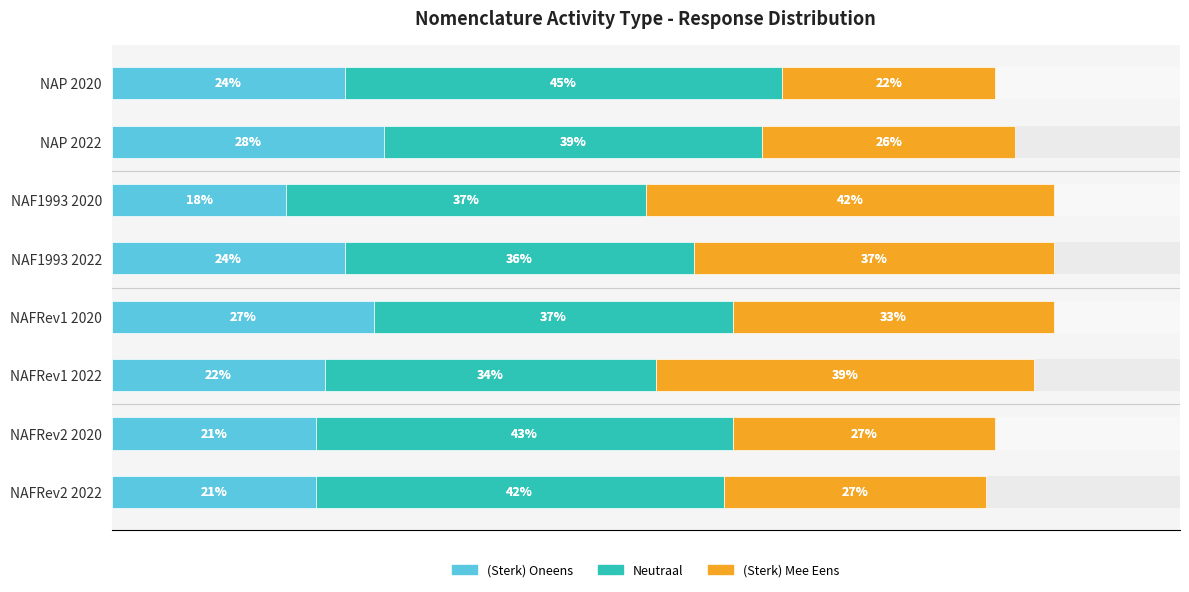

How many bars are there in total?

24